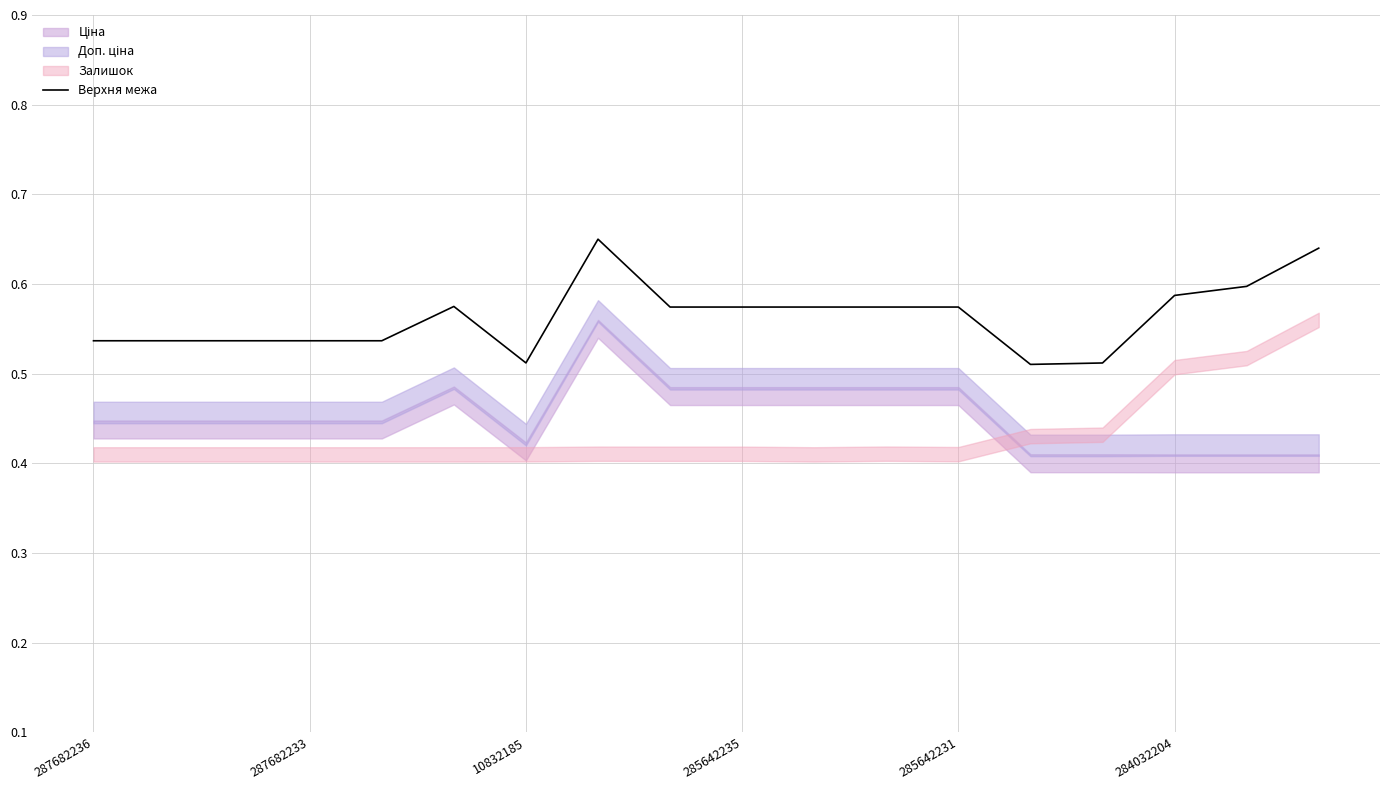

How many lines are shown in the chart?

1